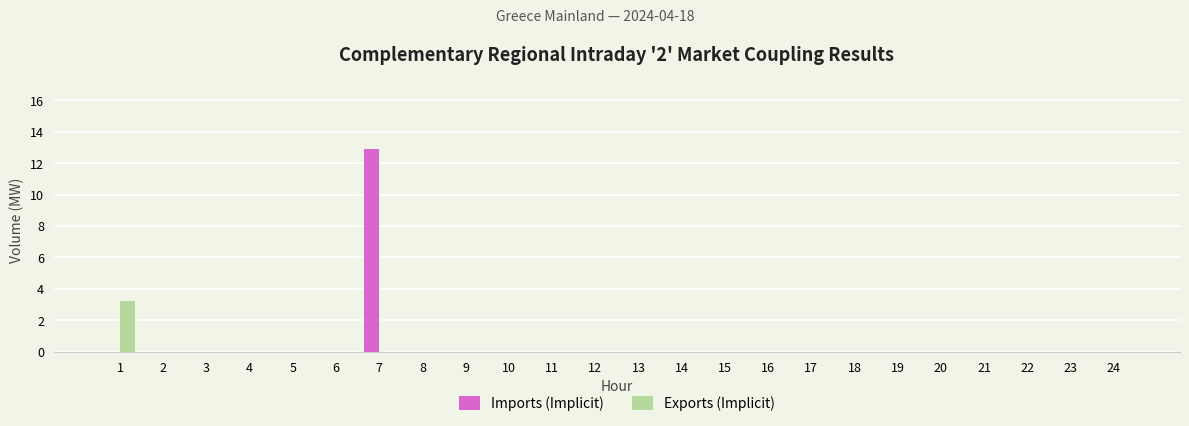

What is the sum of the Imports (Implicit) values at 7 and 5?

12.9